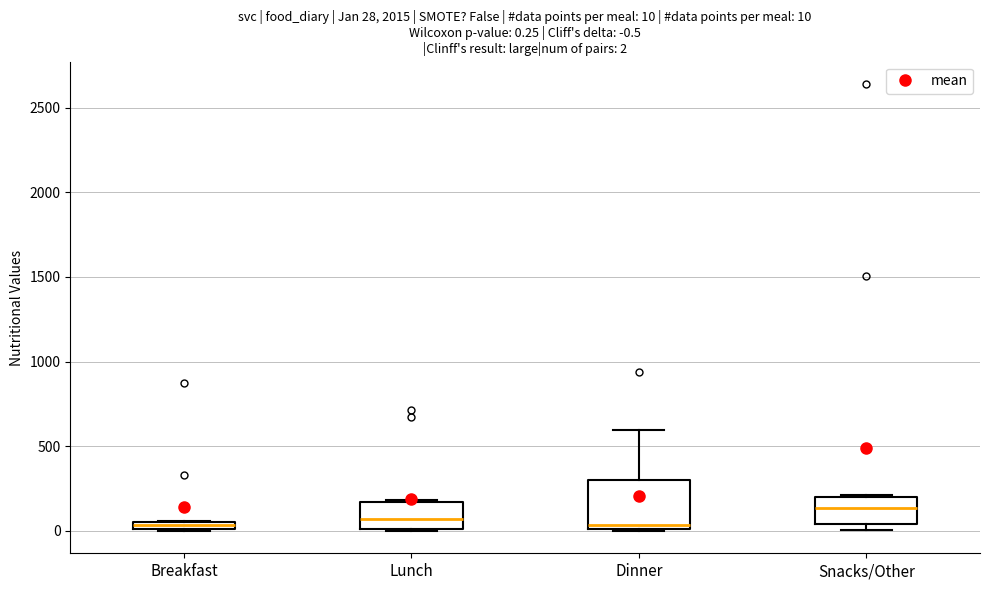

Which box is the tallest, from its lower edge to its upper edge?

Dinner